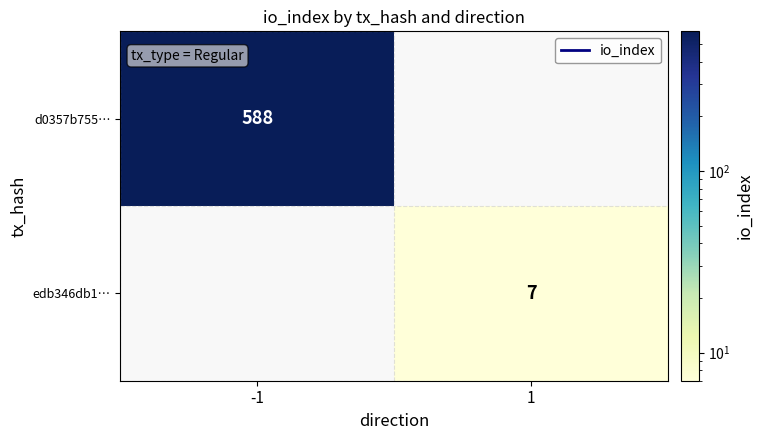

Is it true that edb346db1… equals 3 at 1?

False